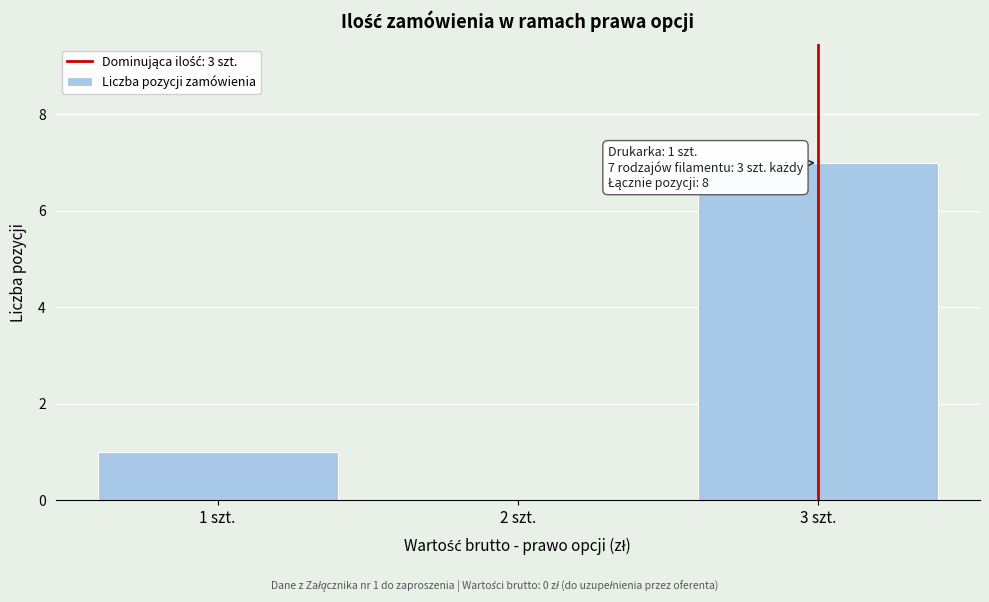

Which range on the x-axis has the tallest bar?

2.5 to 3.5